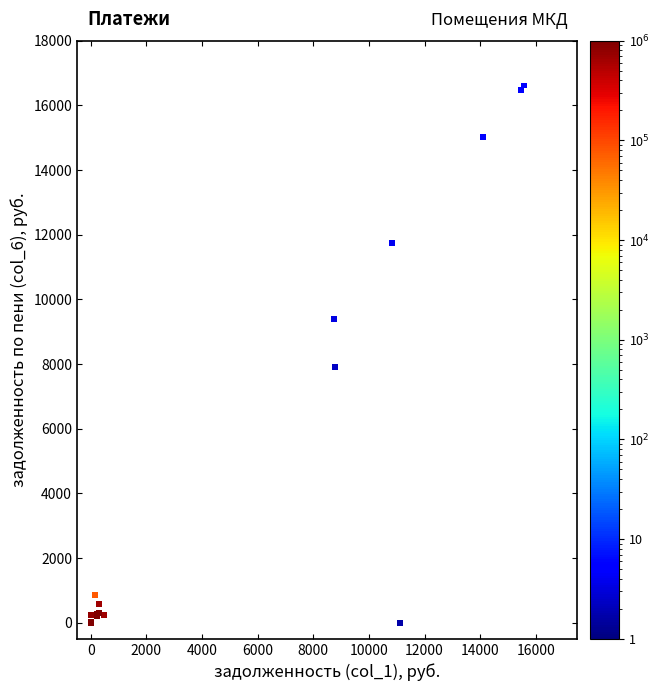

What Y value in the scatter plot is closest to 8307?

7912.5